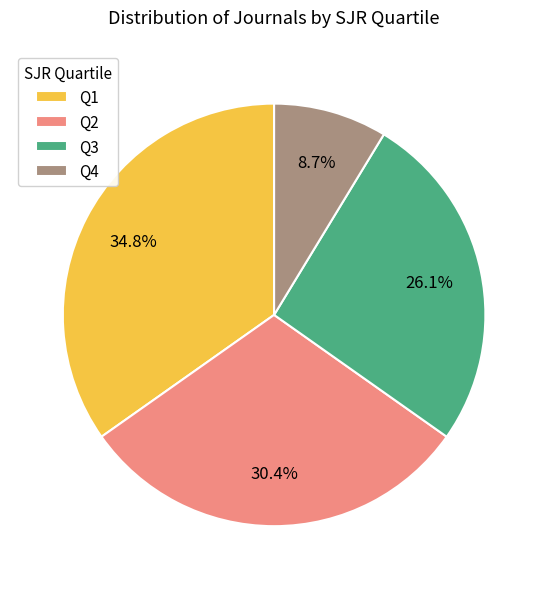

To the nearest percent, what portion does Q4 represent?

9%